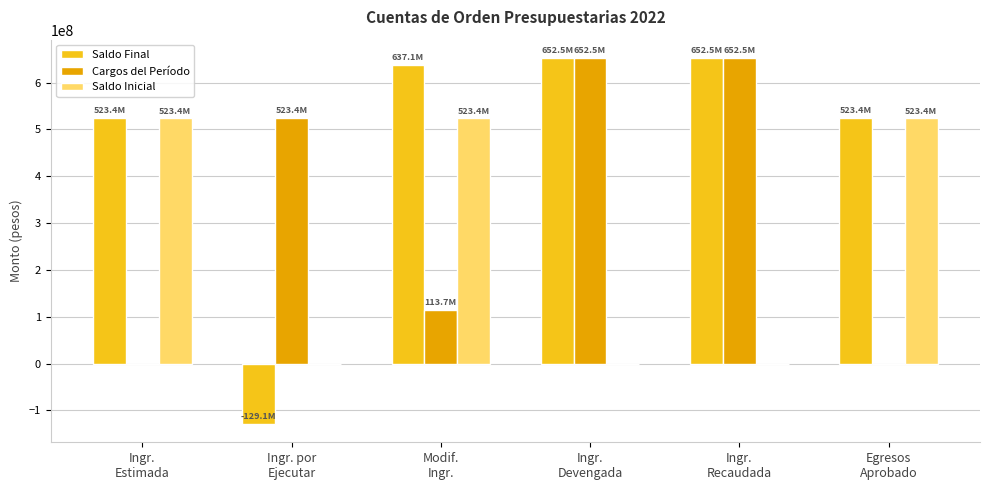

True or false: Saldo Inicial has a value of 0.0 at Ingr.
Devengada.

True